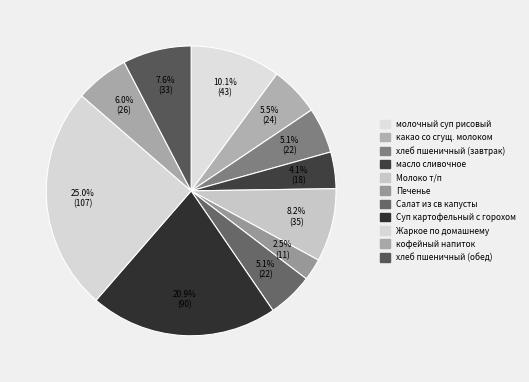

Rank the categories by value from lowest to highest.

Печенье, масло сливочное, Салат из св капусты, хлеб пшеничный (завтрак), какао со сгущ. молоком, кофейный напиток, хлеб пшеничный (обед), Молоко т/п, молочный суп рисовый, Суп картофельный с горохом, Жаркое по домашнему